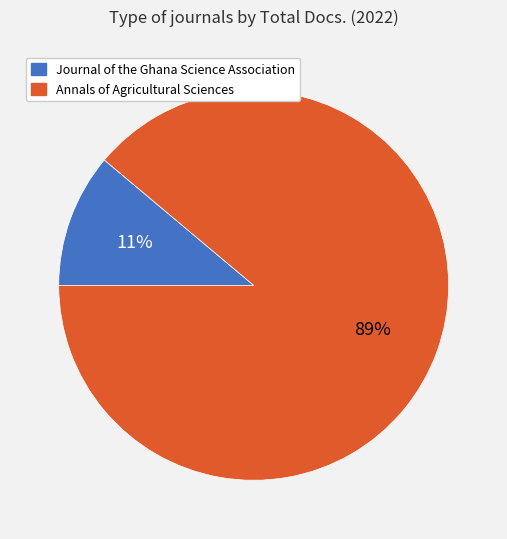

Do Journal of the Ghana Science Association and Annals of Agricultural Sciences together represent more than half of the pie?

Yes